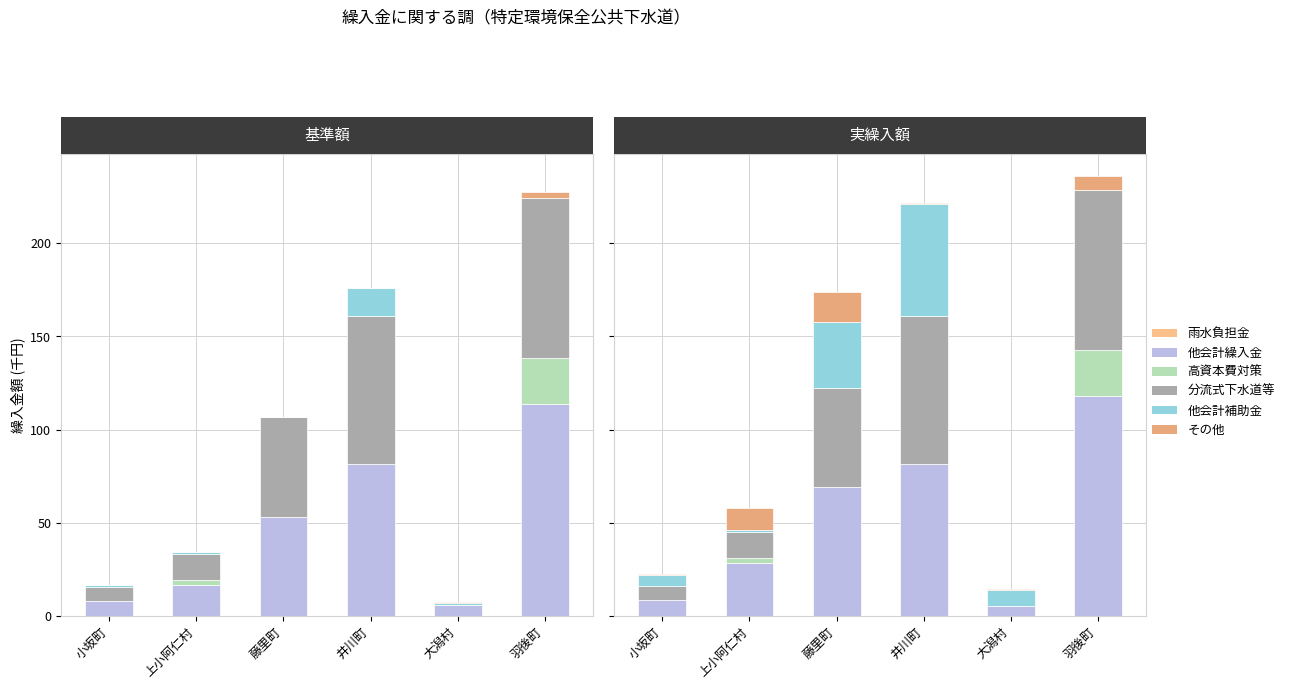

Between 井川町 and 羽後町, which series saw the biggest shift?

他会計補助金